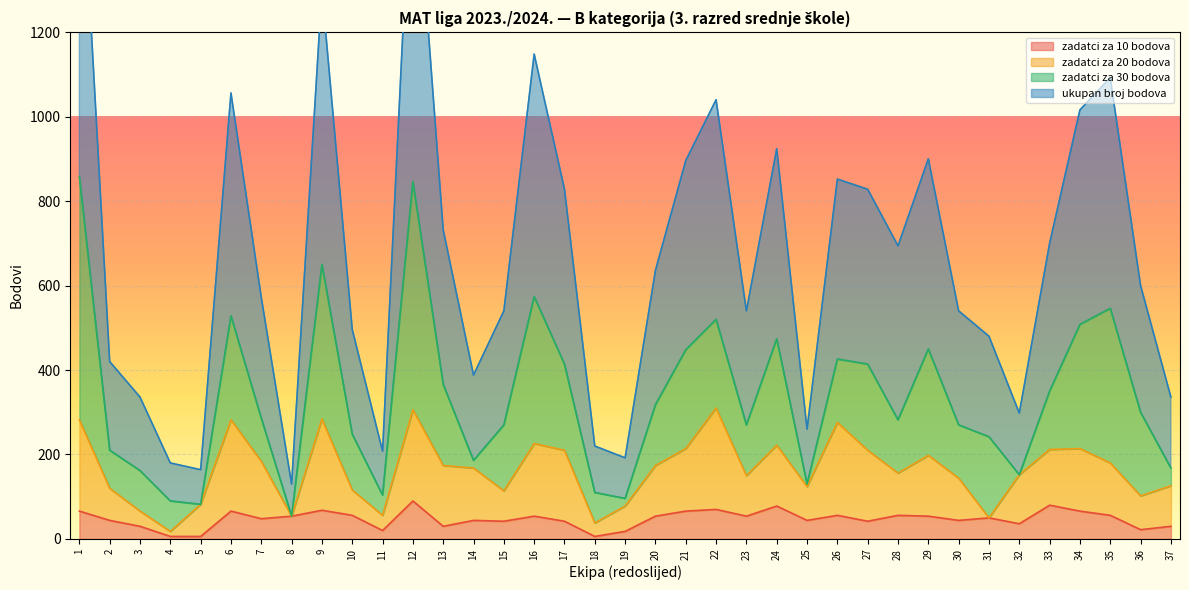

List the labels in order of zadatci za 10 bodova value, largest first.

12, 33, 24, 22, 9, 1, 6, 21, 34, 10, 26, 28, 35, 8, 16, 20, 23, 29, 31, 7, 2, 14, 25, 30, 15, 17, 27, 32, 3, 13, 37, 36, 11, 19, 4, 5, 18